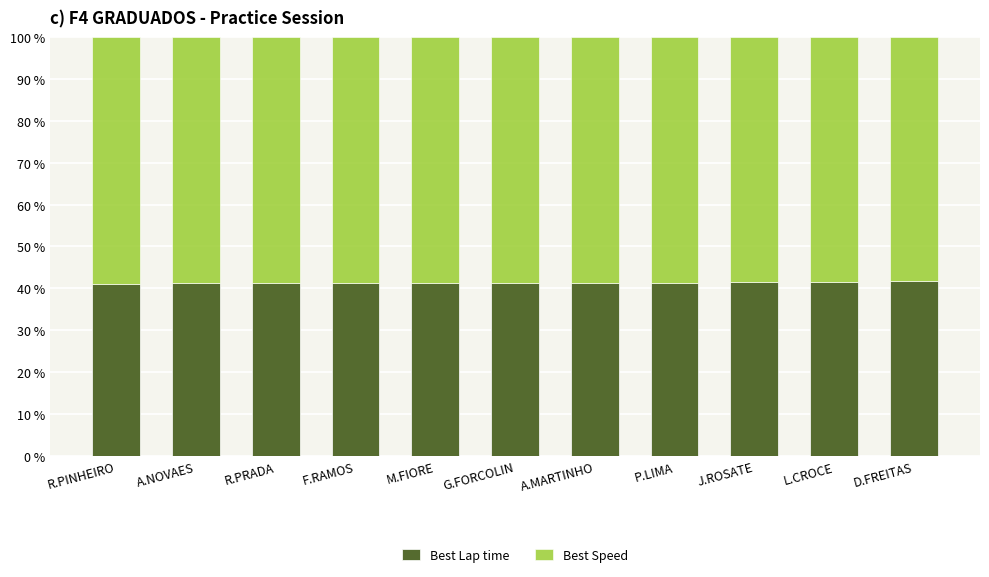

What is the average value of the Best Lap time series?

41.3